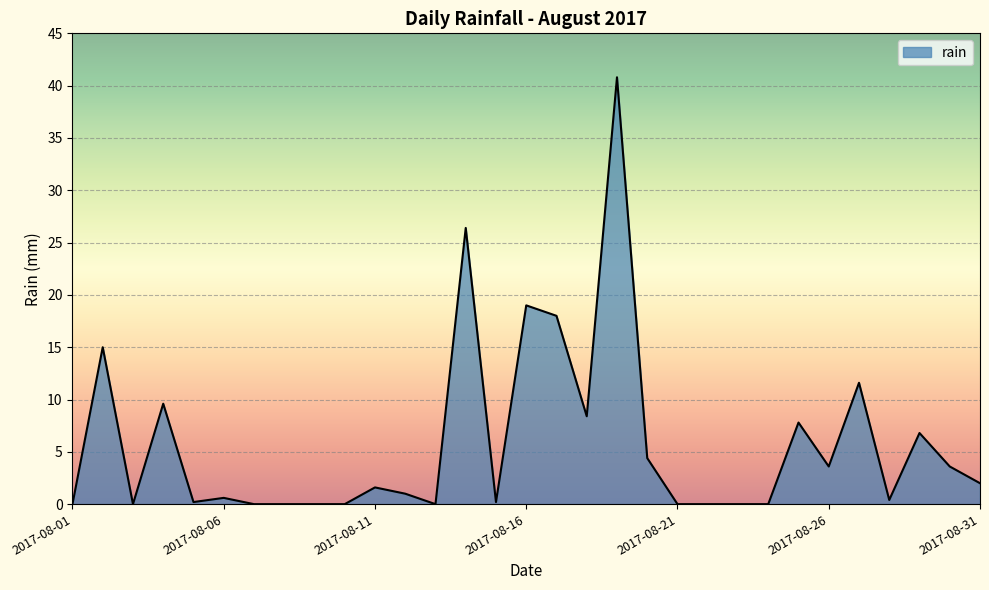

What is the difference between the maximum and minimum values?

40.8